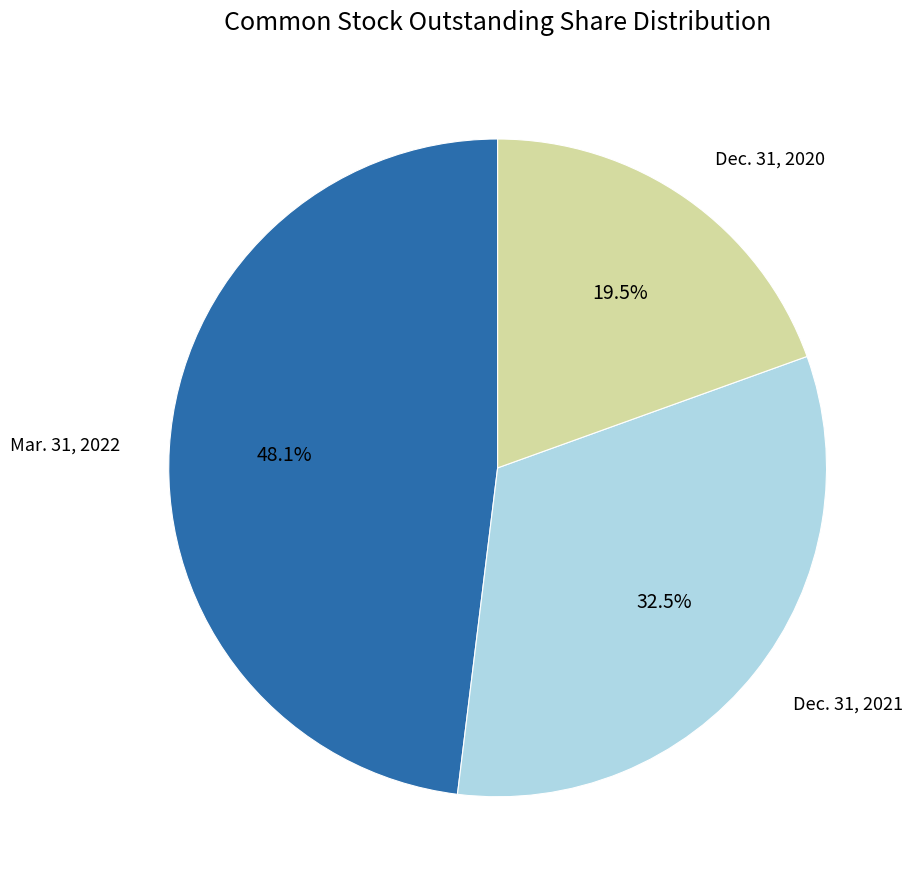

Is there any slice that represents more than half of the pie?

No